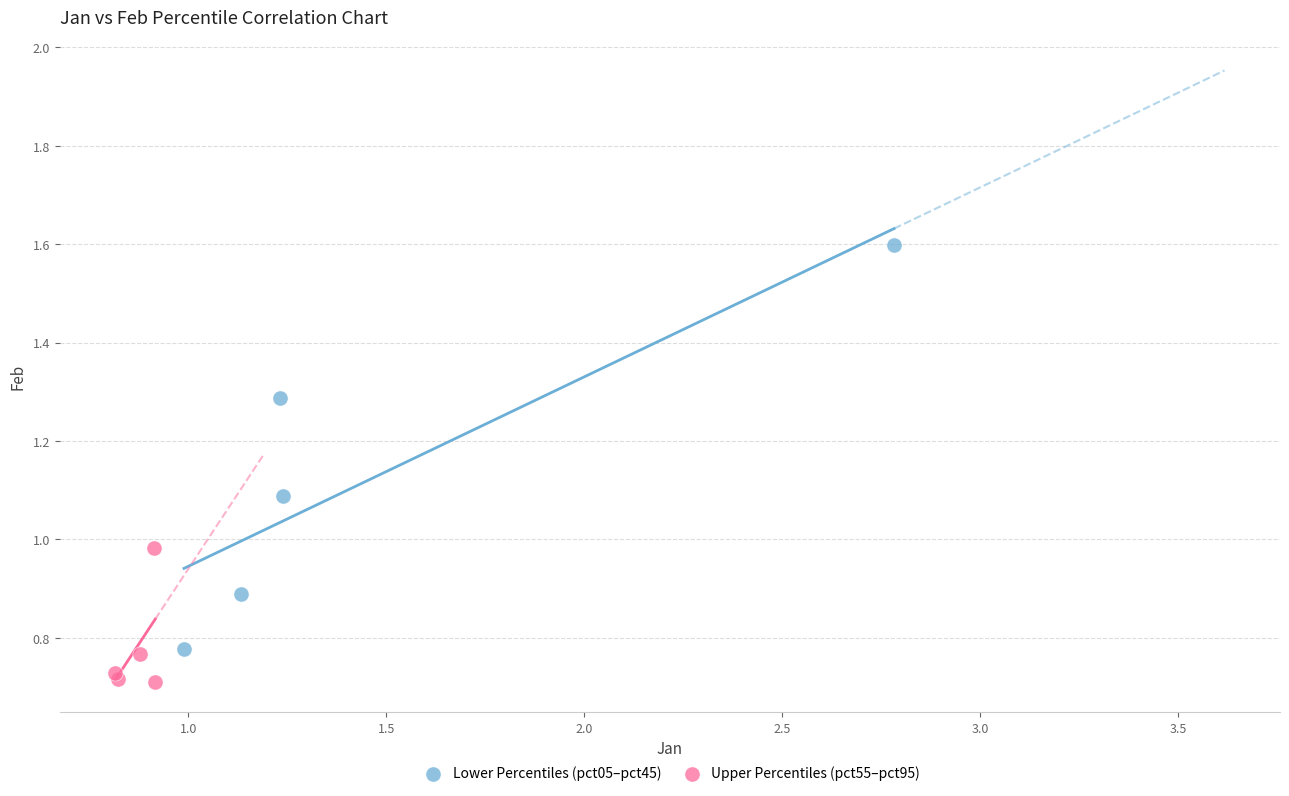

Which series has the largest Y range (max minus min)?

Lower Percentiles (pct05–pct45)